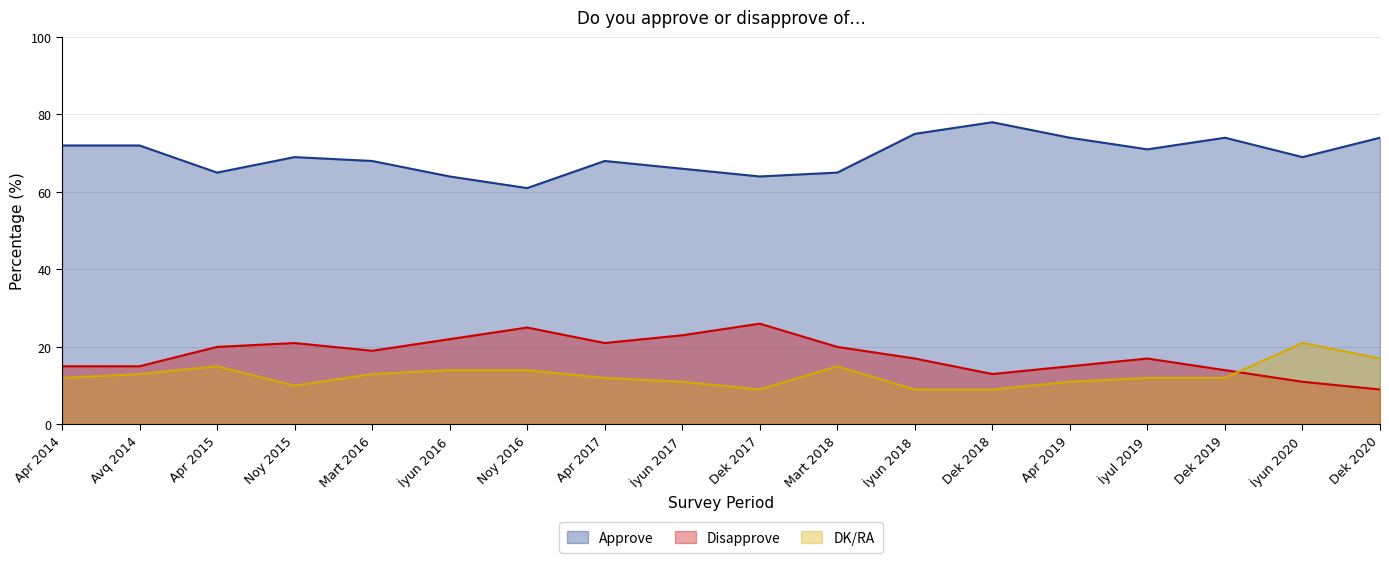

At which category does Approve reach its first local peak?

Noy 2015